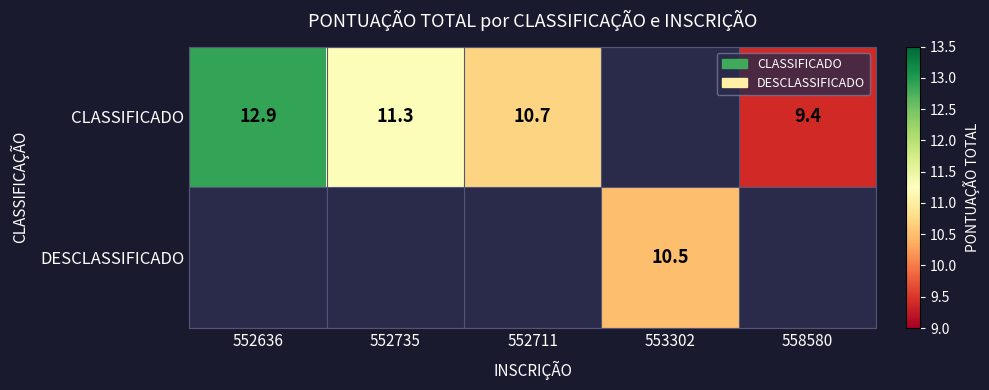

Between 558580 and 552636, which is larger?

552636